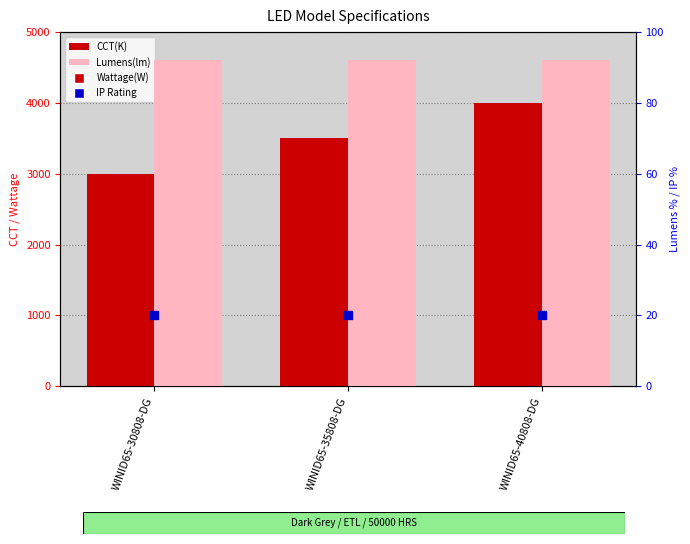

Which series has the largest total across all categories?

CCT(K)